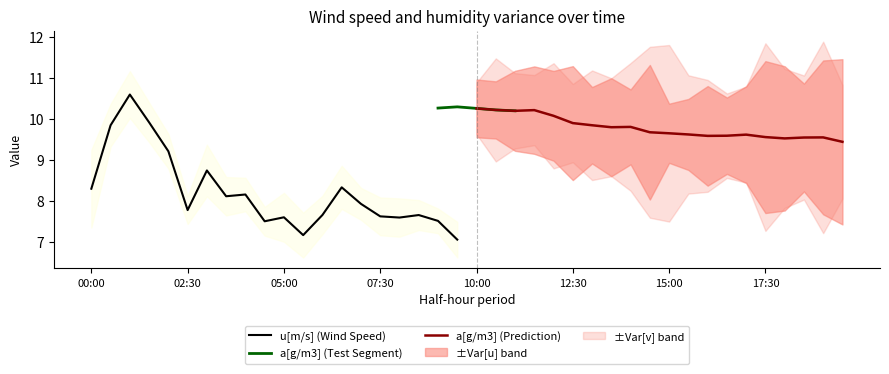

At which category is the sum across all series the highest?

01:00